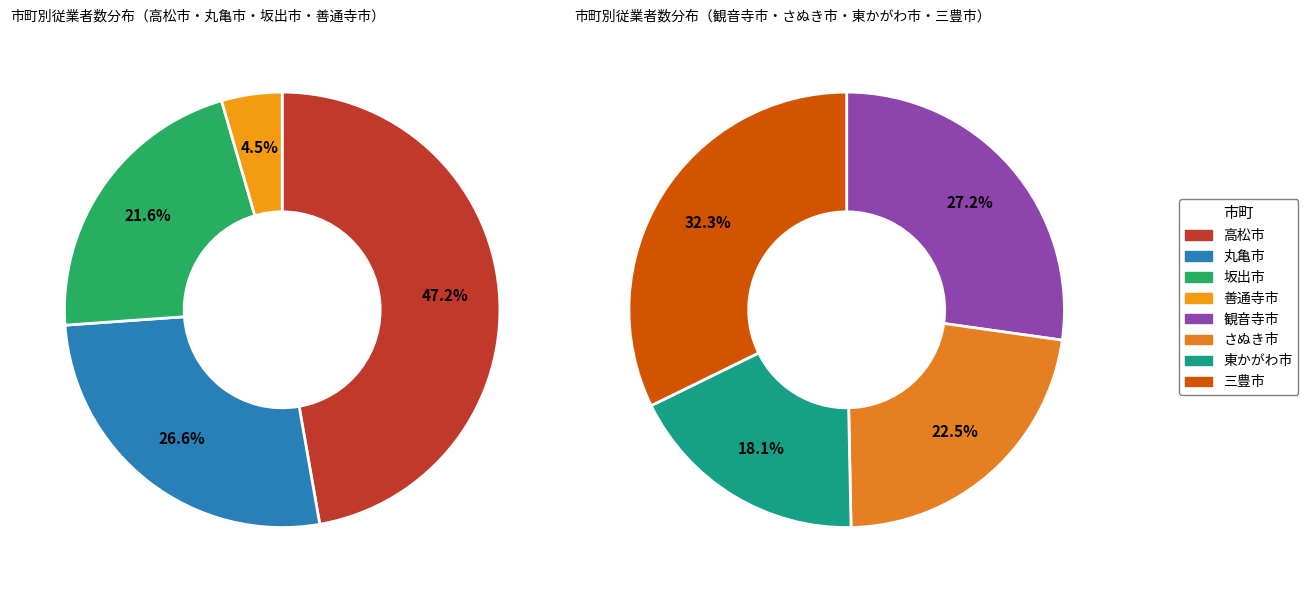

Is 三豊市 the majority of the pie?

No